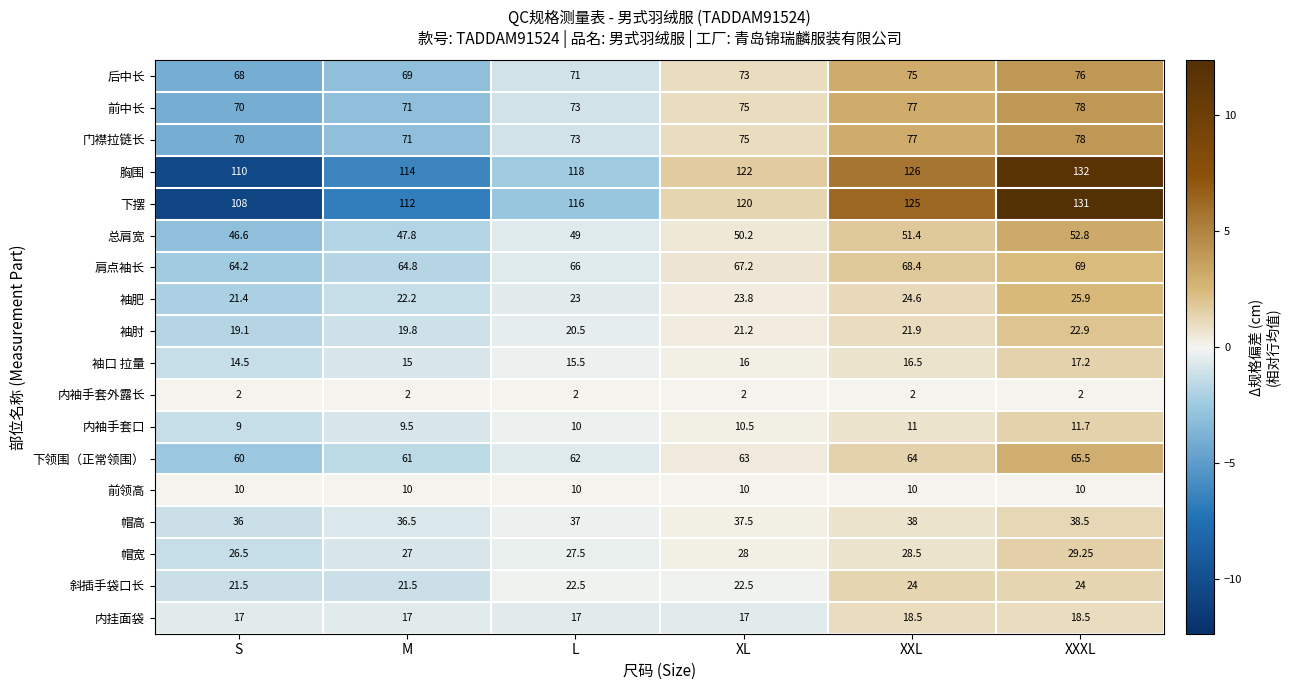

Which category has the highest value across all series?

XXXL